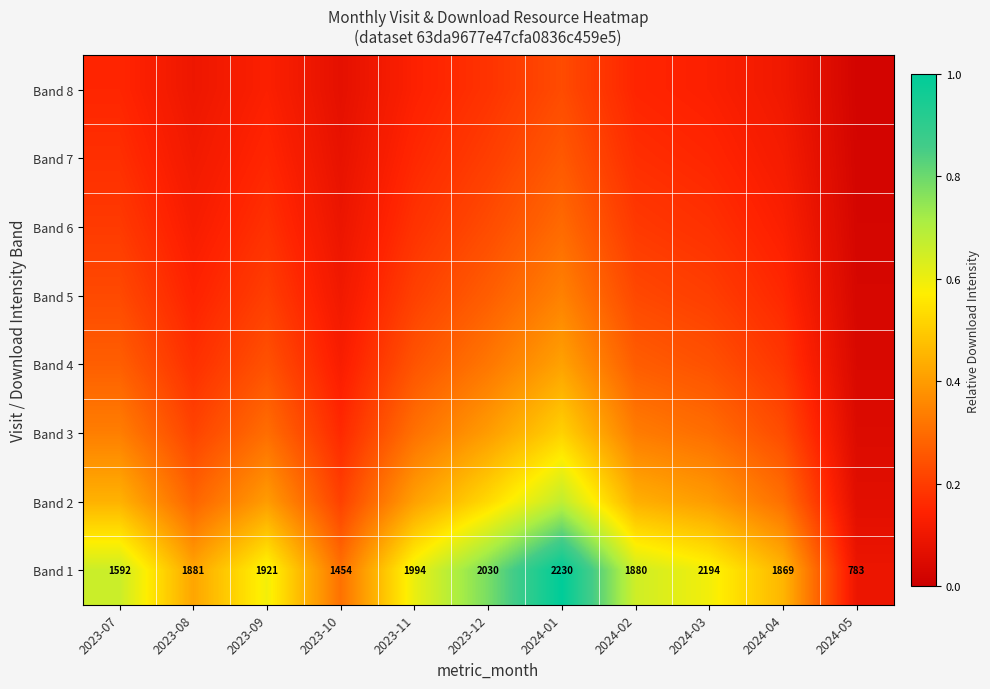

True or false: Band 6 has a value of 0.1 at 2024-04.

True